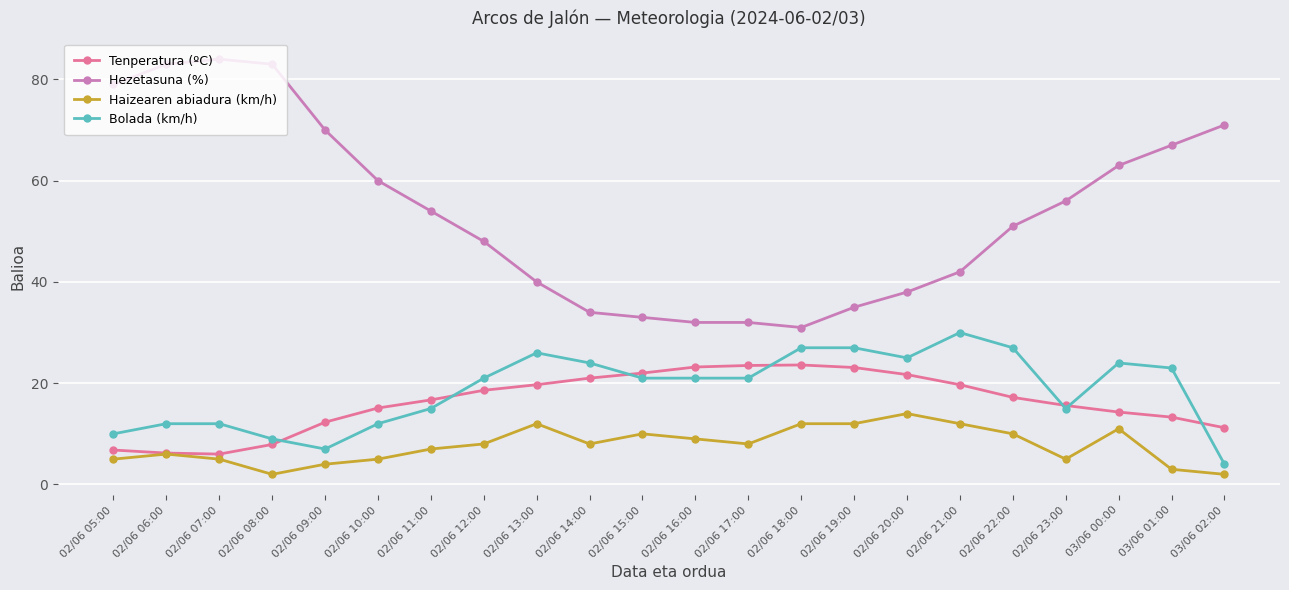

At which label is Hezetasuna (%) closest to 57?

02/06 23:00